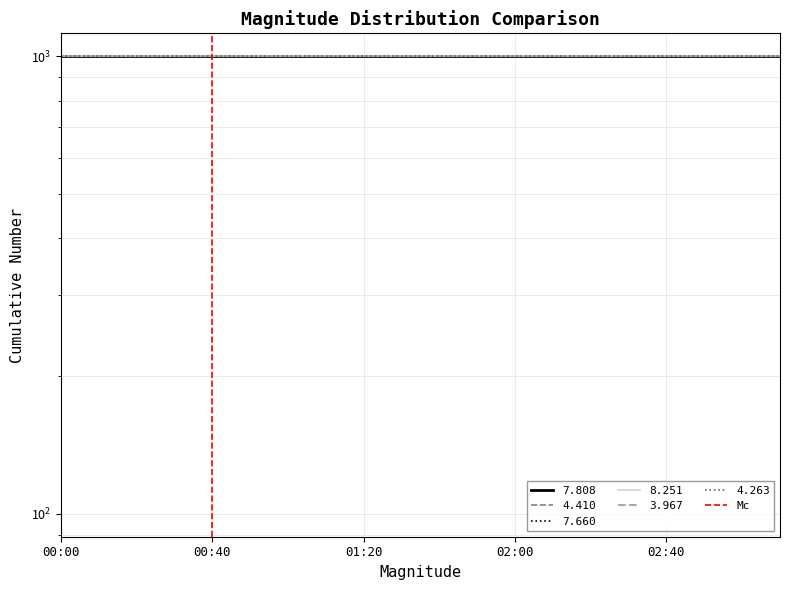

What is the change in value from 00:00 to 00:40?

+1